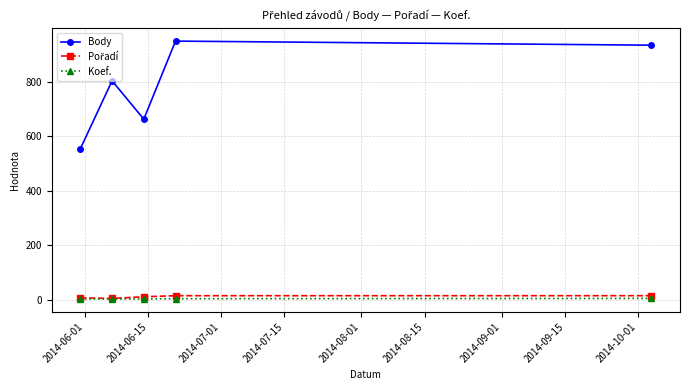

Which series has the widest spread of values?

Body